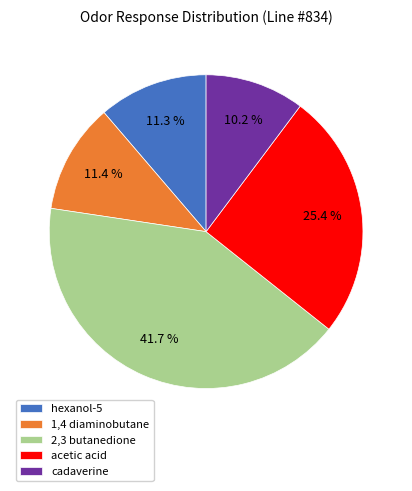

What is the largest slice in the pie chart?

2,3 butanedione